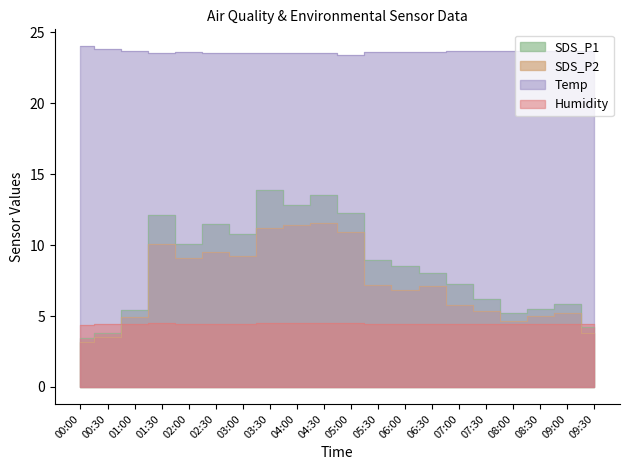

True or false: Temp and Humidity intersect in this chart.

False